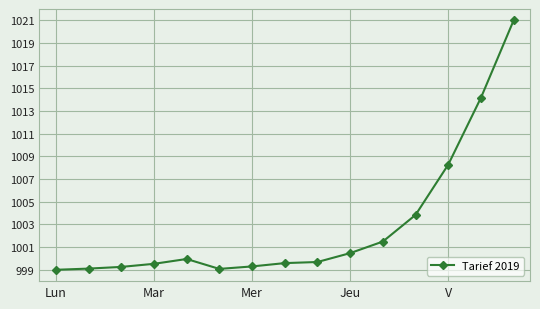

What is the value of the 1st point from the left?

999.0